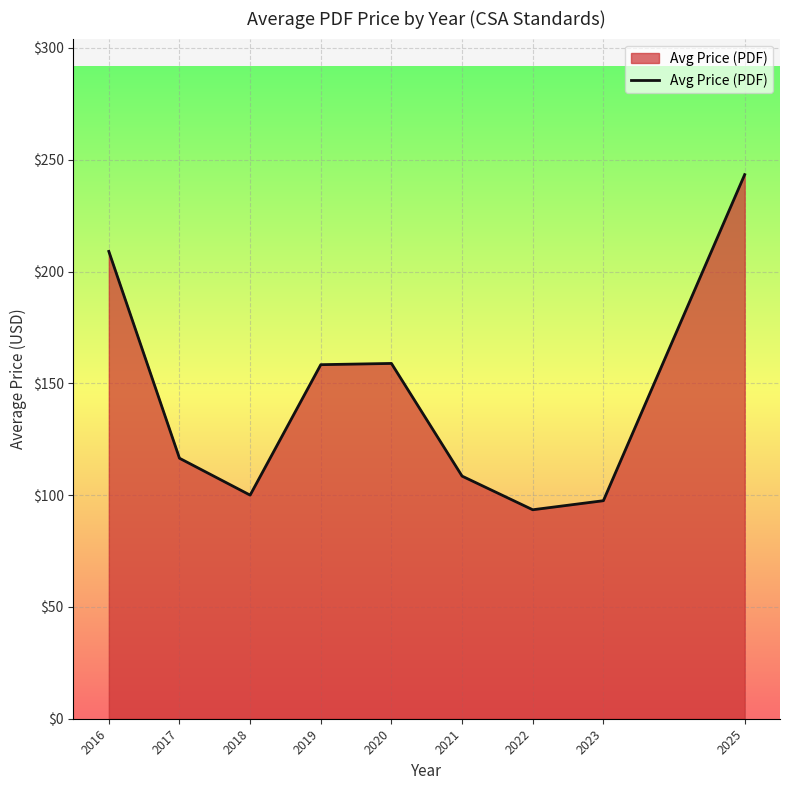

What is the sum of the values at 2021 and 2019?

266.8